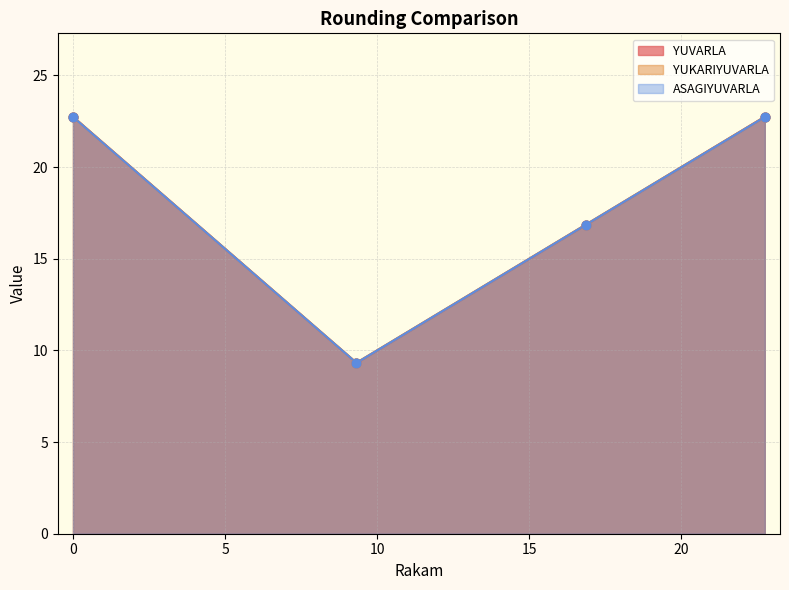

Which series has the largest total across all categories?

YUKARIYUVARLA